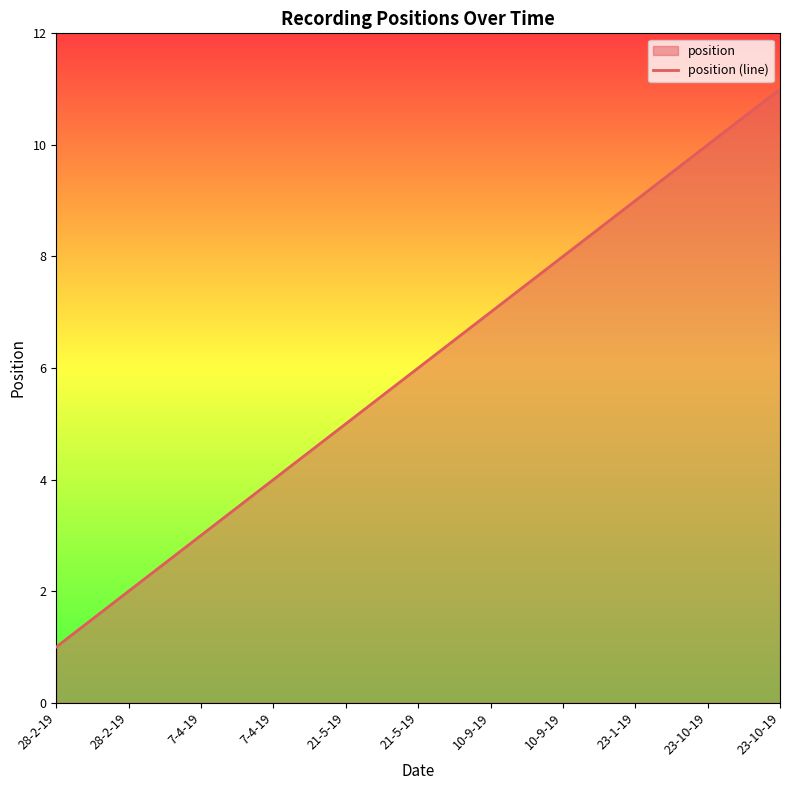

How many lines are shown in the chart?

1